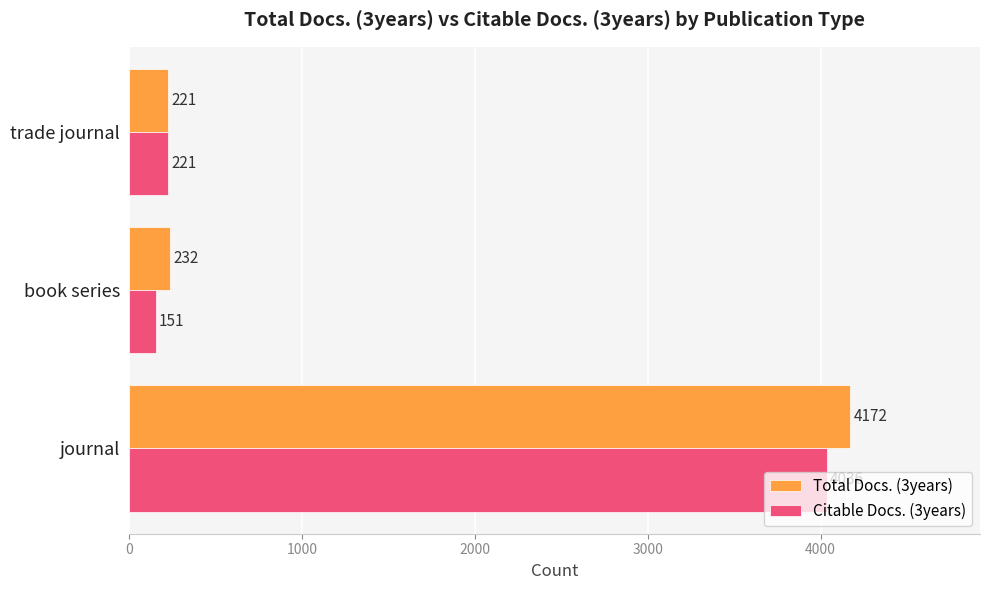

At which category is the sum across all series the highest?

journal